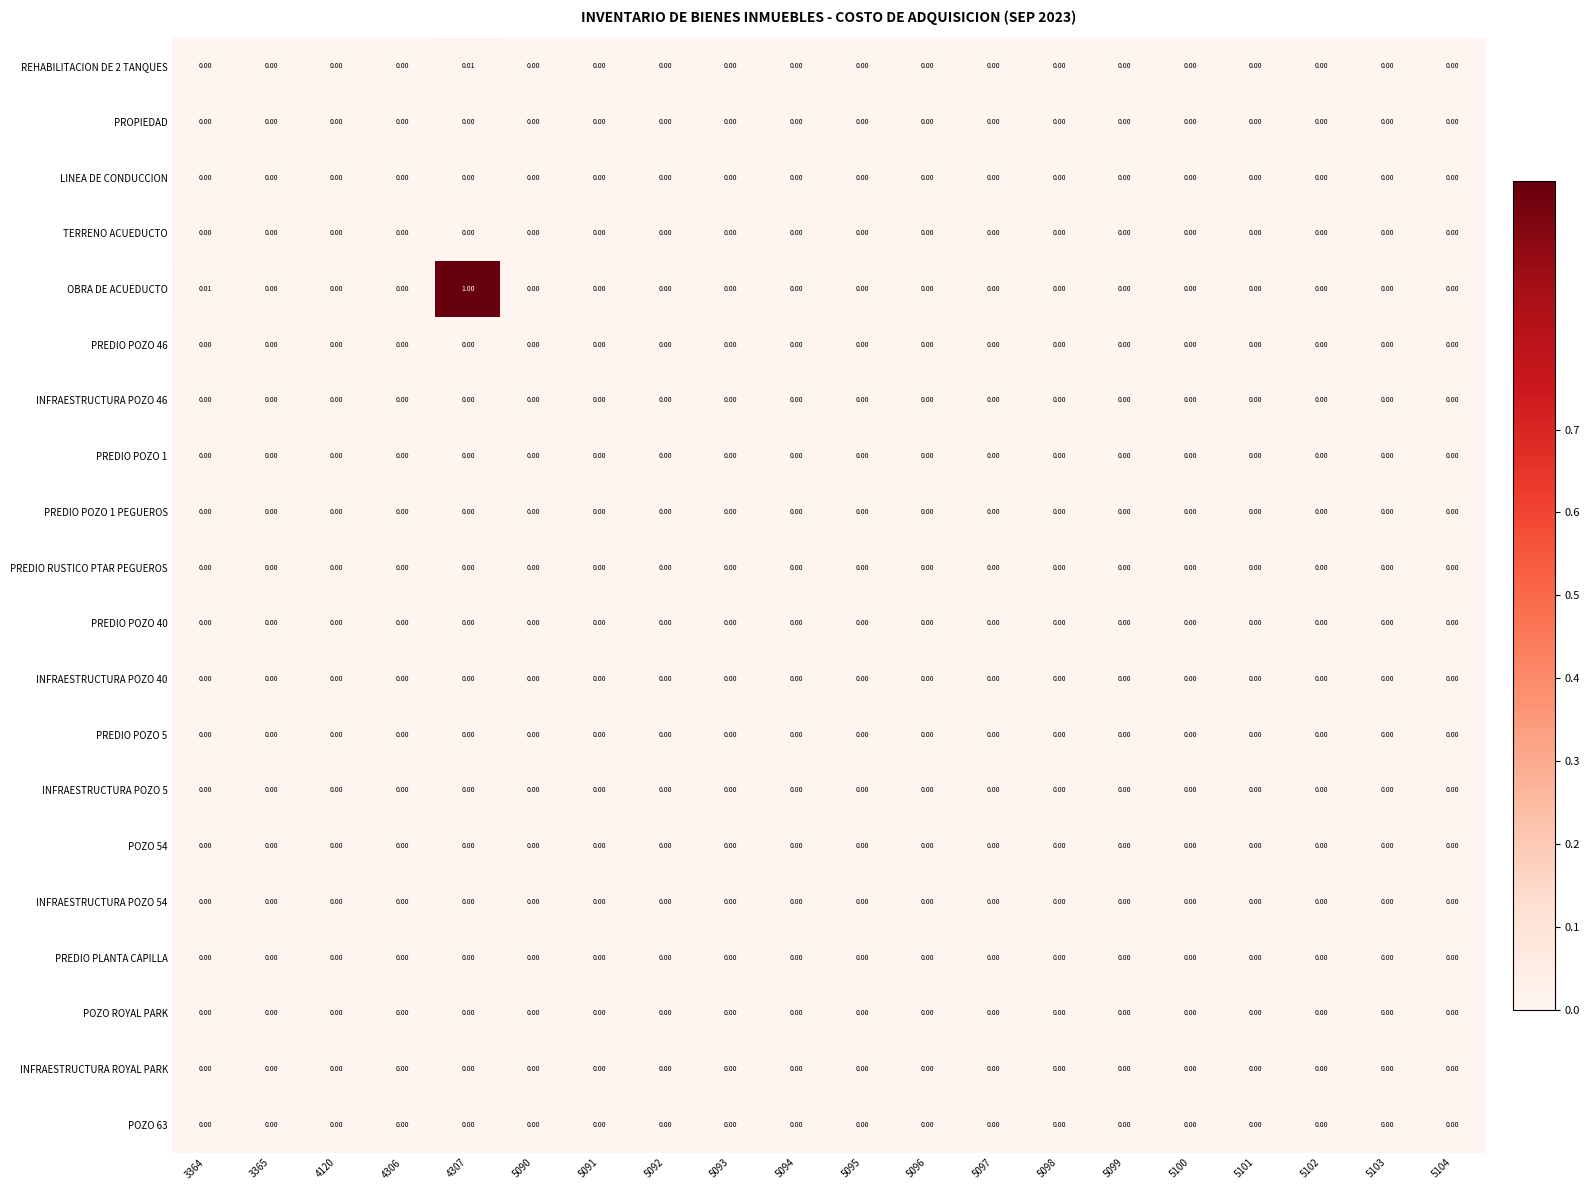

Which series has the largest total across all categories?

OBRA DE ACUEDUCTO